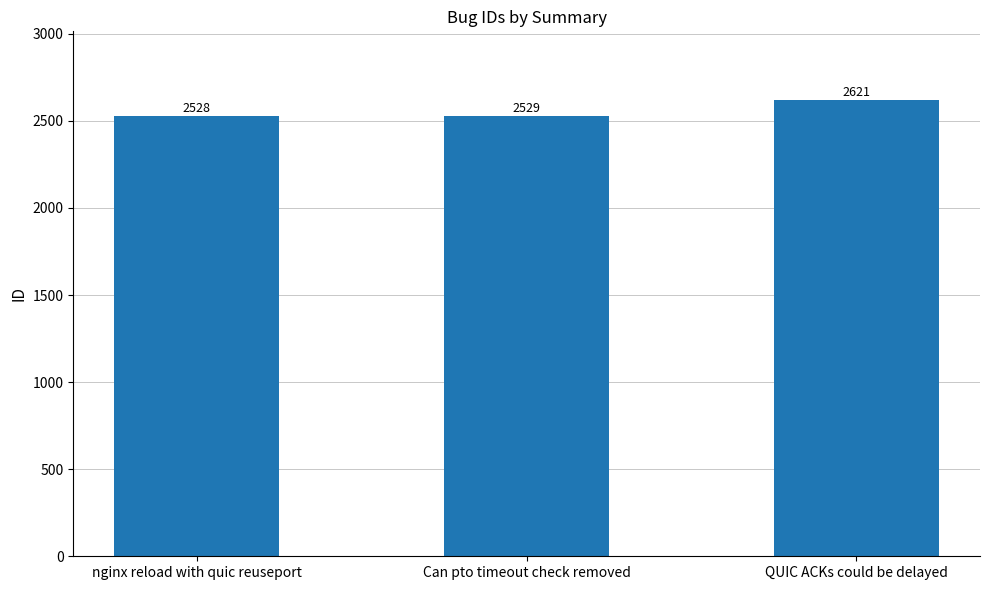

List the labels in order of value, smallest first.

nginx reload with quic reuseport, Can pto timeout check removed, QUIC ACKs could be delayed